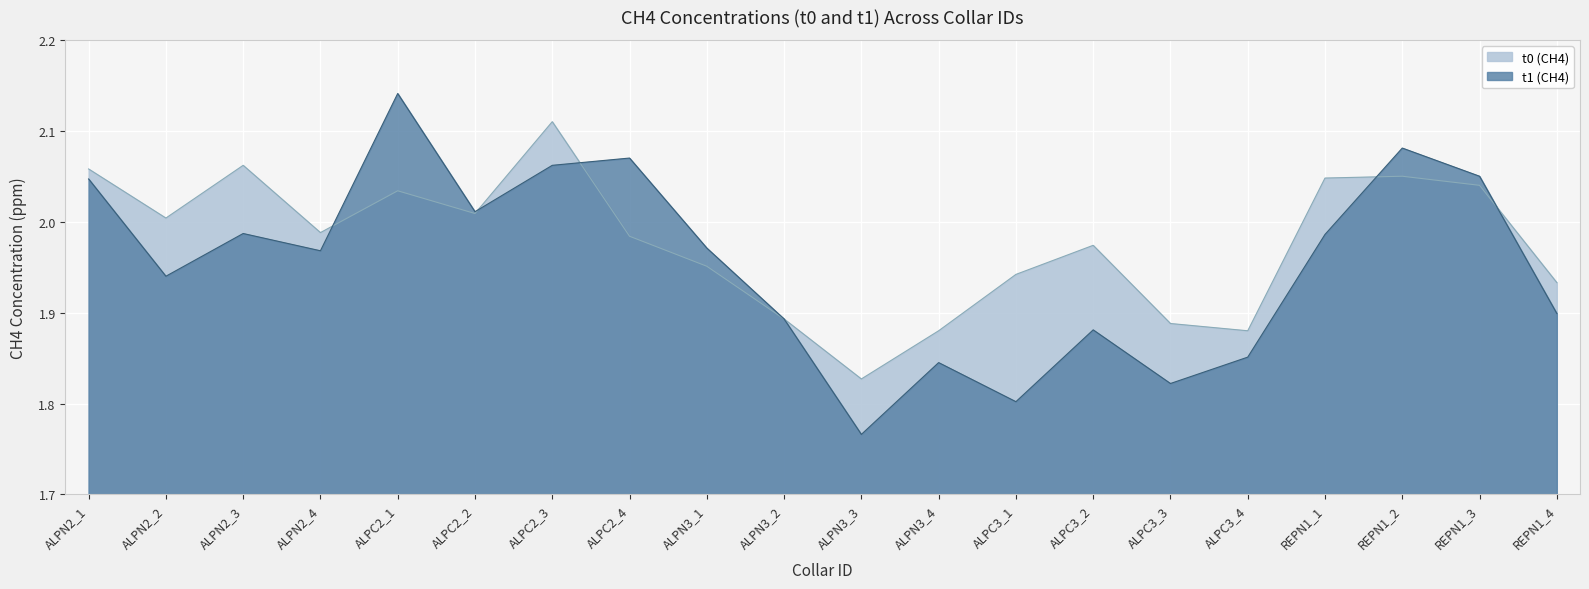

What are all the series names shown in the legend?

t0 (CH4), t1 (CH4)